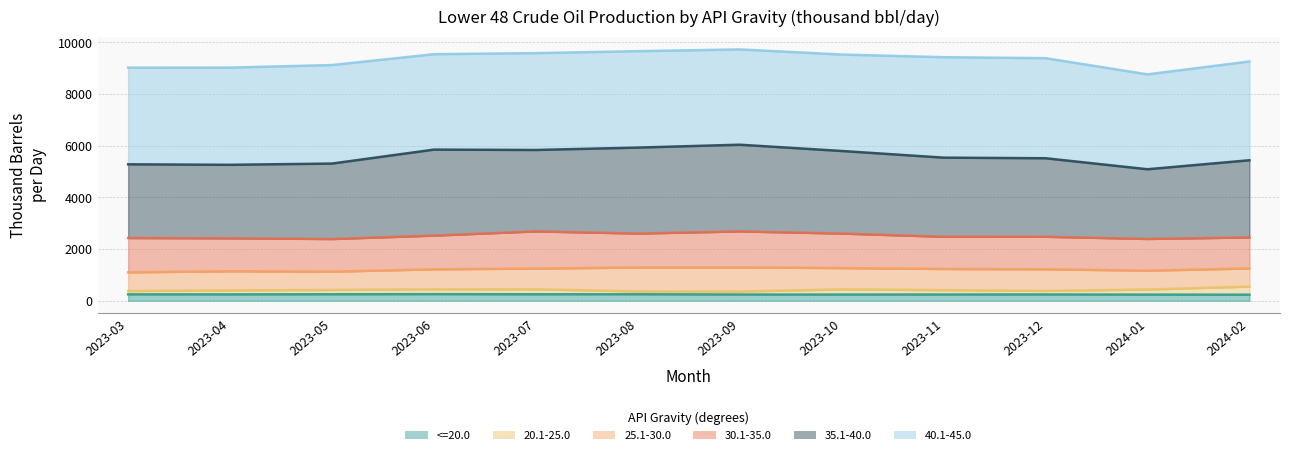

The <=20.0 series shows 233 at 2024-02. True or false?

True